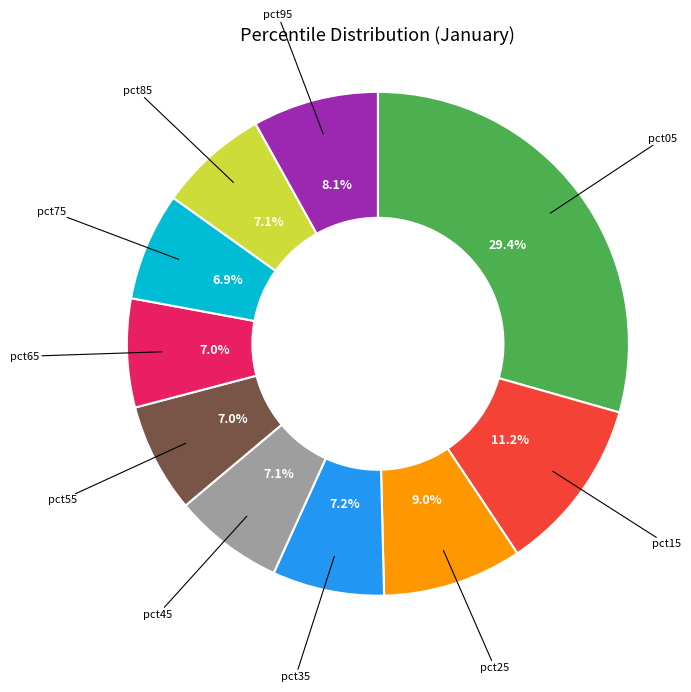

Is there any slice that represents more than half of the pie?

No